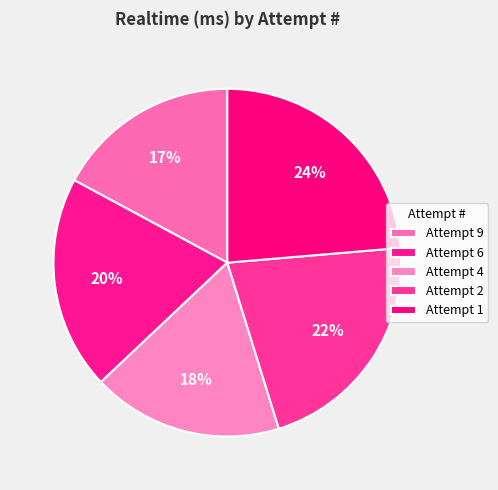

How much of the chart is everything except Attempt 6?

80.1%